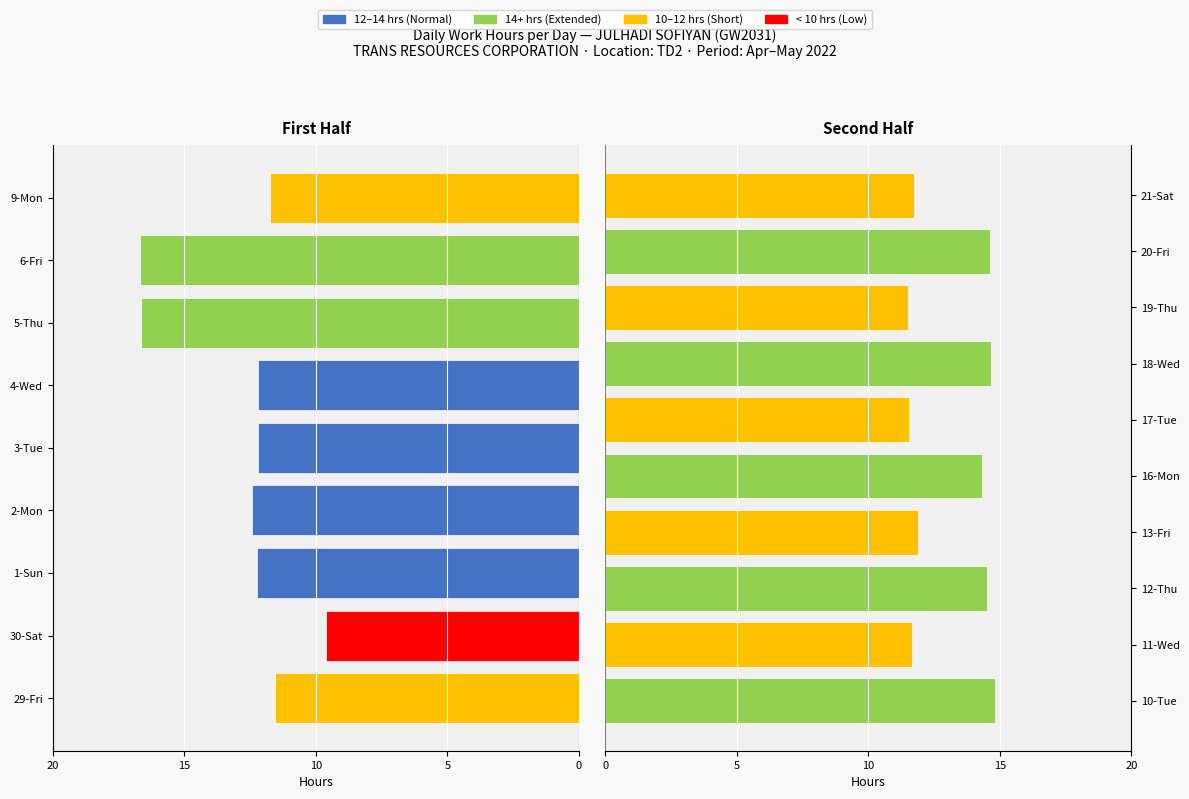

What is the difference between the highest and lowest values at 2-Mon?

12.4